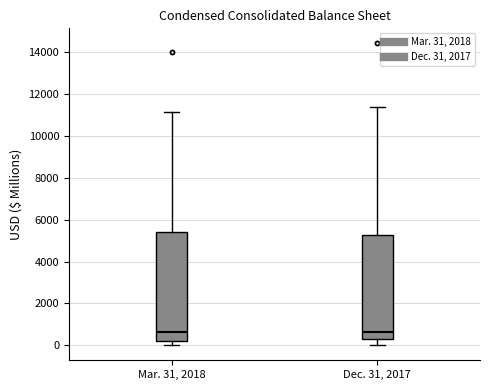

Reading left to right, read every box against the y-axis: the position of its median line, the range the box covers, and the ends of its whiskers. The values are not printed on the chart, so give them approximately, as read against the axis.

Mar. 31, 2018: median 600, box 200 to 5400, whiskers 0 to 11200
Dec. 31, 2017: median 600, box 200 to 5200, whiskers 0 to 11400